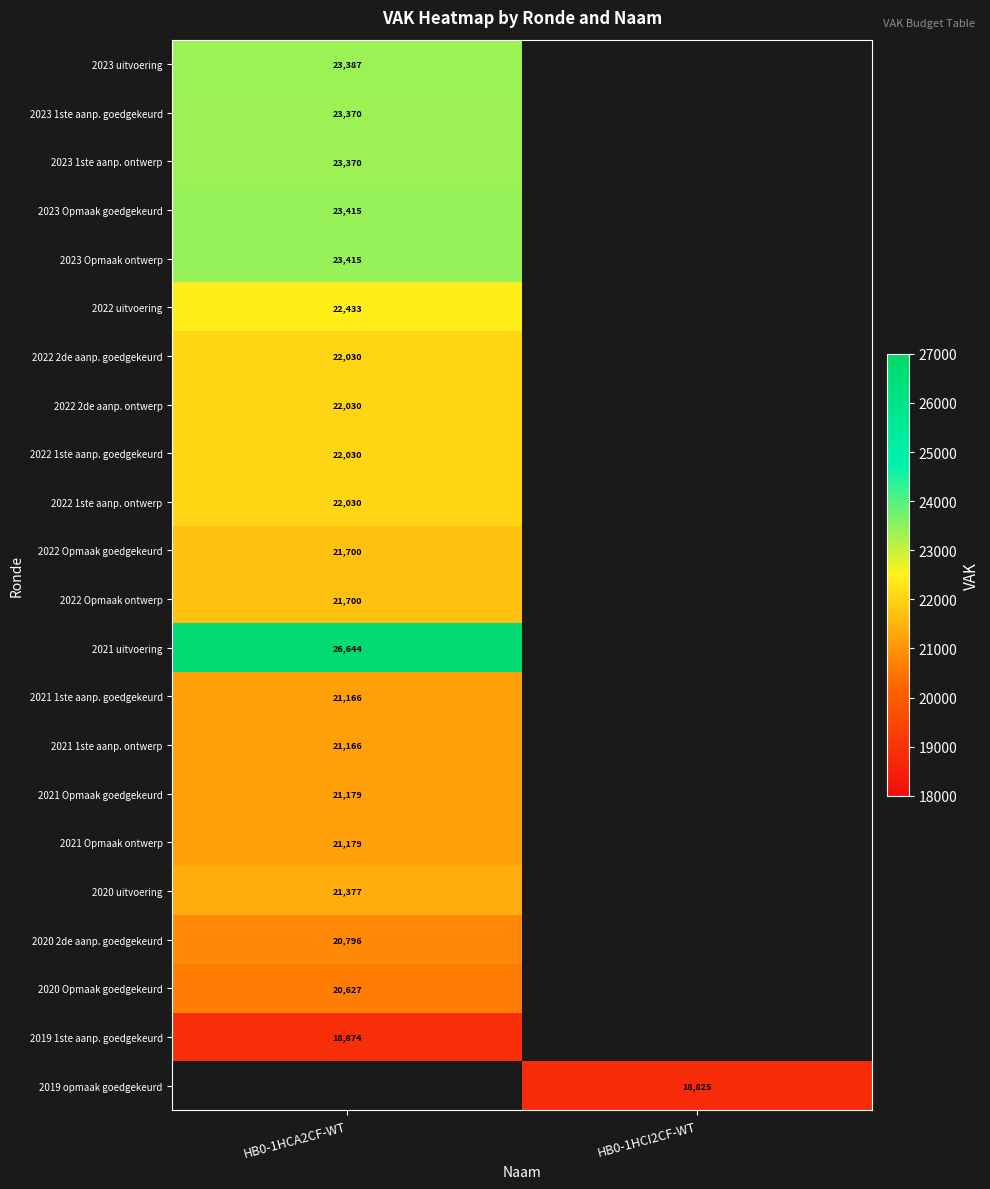

The value of 2022 1ste aanp. goedgekeurd at HB0-1HCA2CF-WT is 7083. True or false?

False